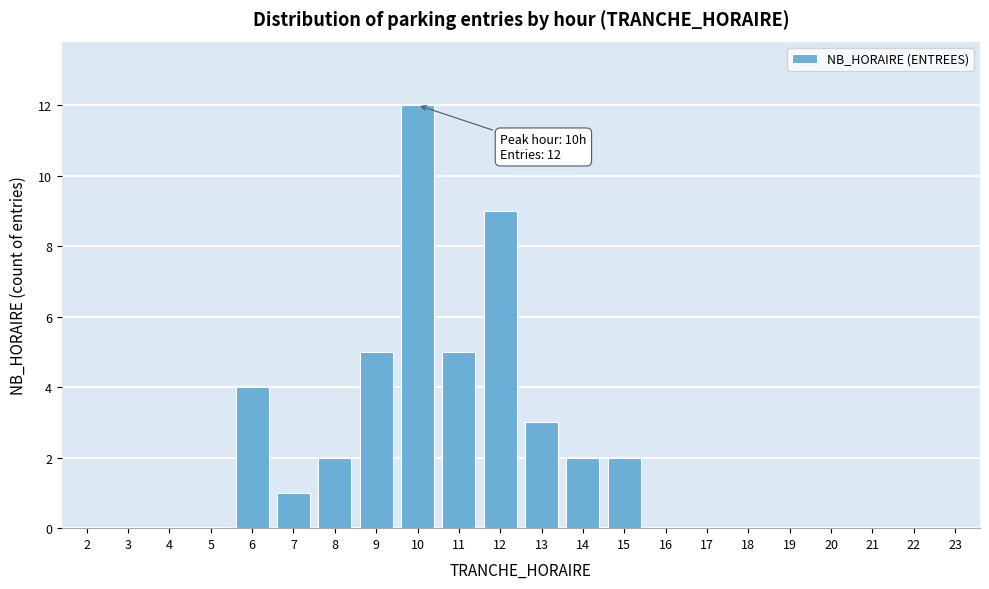

Reading right to left, list all the values displayed in this chart.

23=0	22=0	21=0	20=0	19=0	18=0	17=0	16=0	15=2	14=2	13=3	12=9	11=5	10=12	9=5	8=2	7=1	6=4	5=0	4=0	3=0	2=0